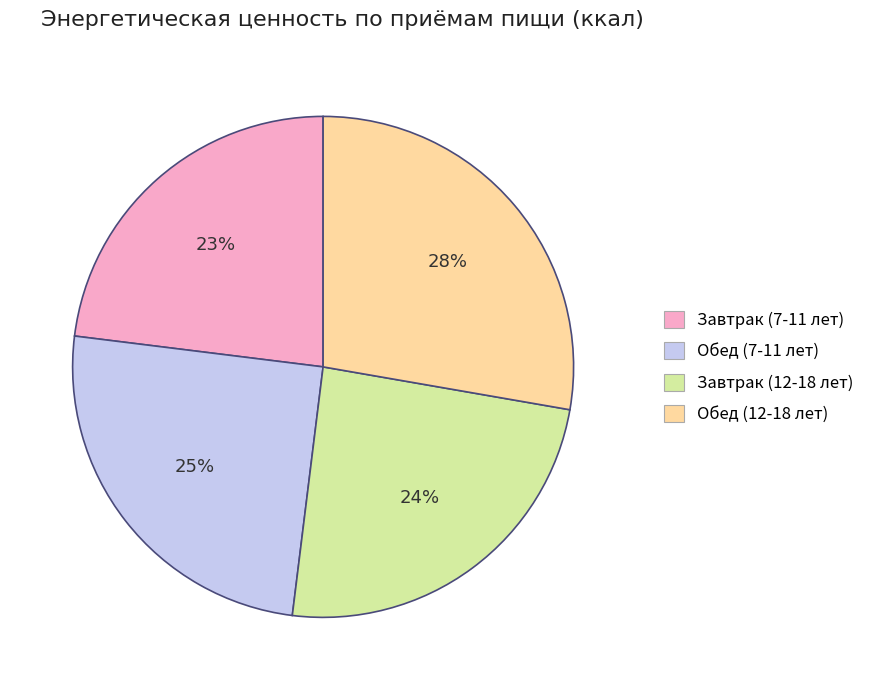

Does Обед (12-18 лет) represent more than half of the total?

No